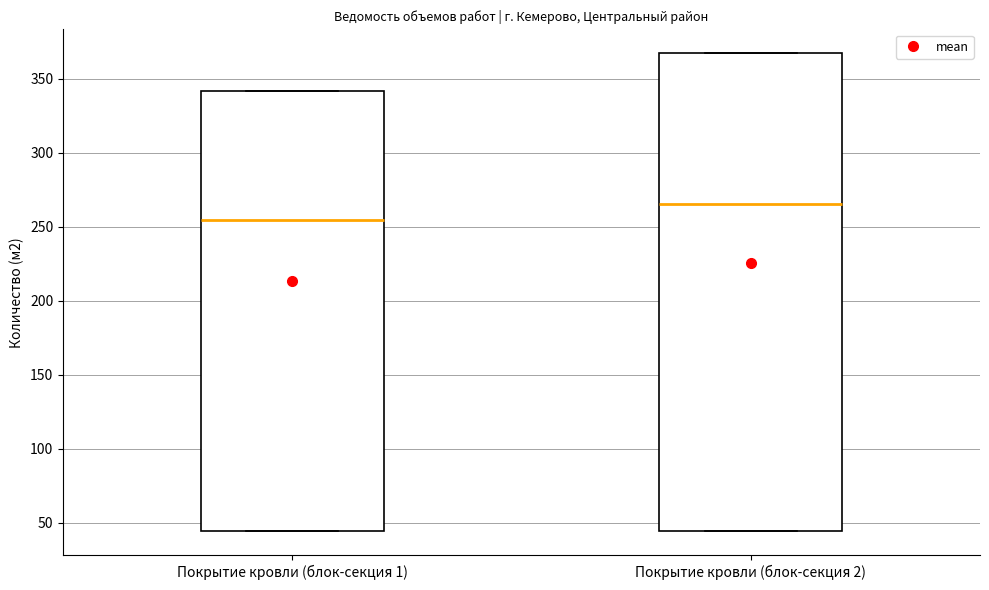

Reading left to right, read every box against the y-axis: the position of its median line, the range the box covers, and the ends of its whiskers. The values are not printed on the chart, so give them approximately, as read against the axis.

Покрытие кровли (блок-секция 1): median 255, box 45 to 340, whiskers 45 to 340
Покрытие кровли (блок-секция 2): median 265, box 45 to 365, whiskers 45 to 365